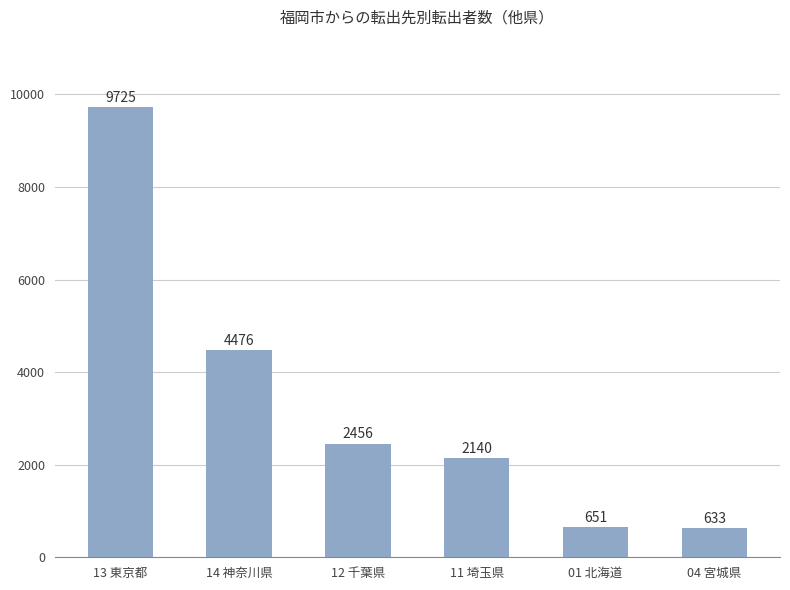

How many categories are shown in the chart?

6